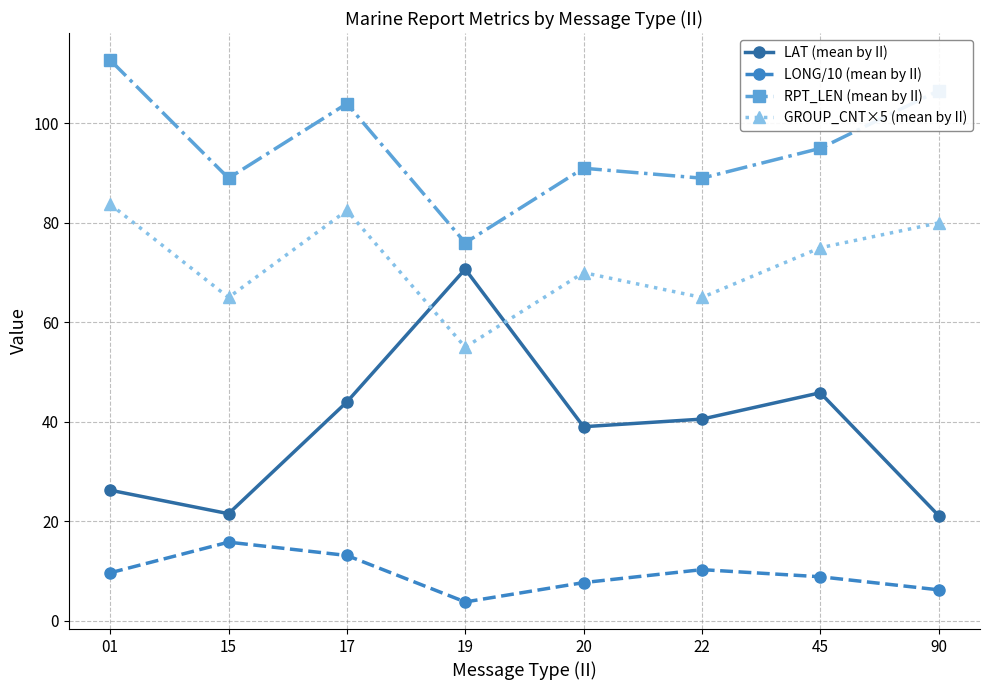

Is it true that GROUP_CNT×5 (mean by II) equals 65.0 at 15?

True